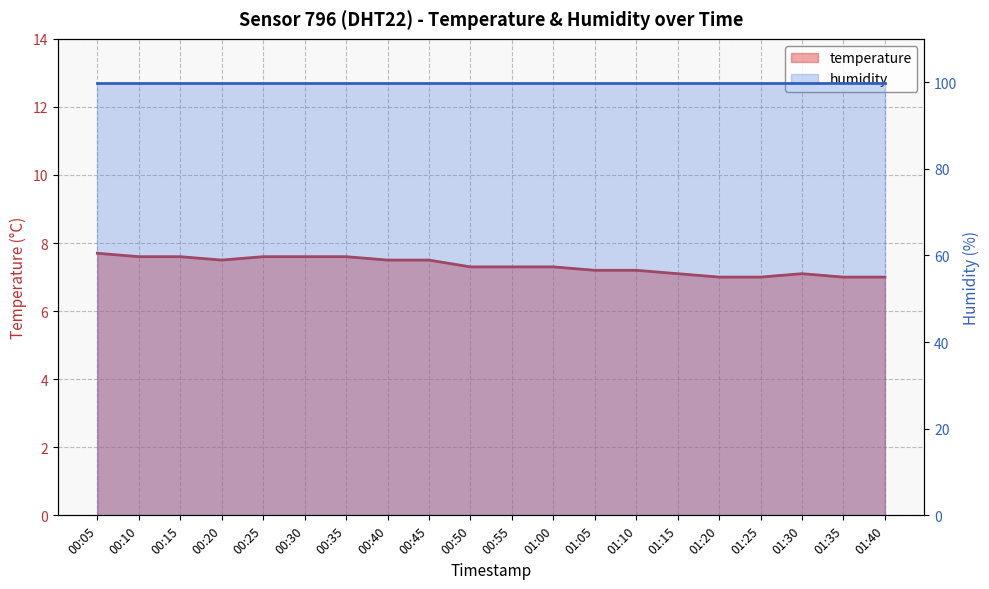

What is the sum of the values at 01:00 and 00:55?

14.6